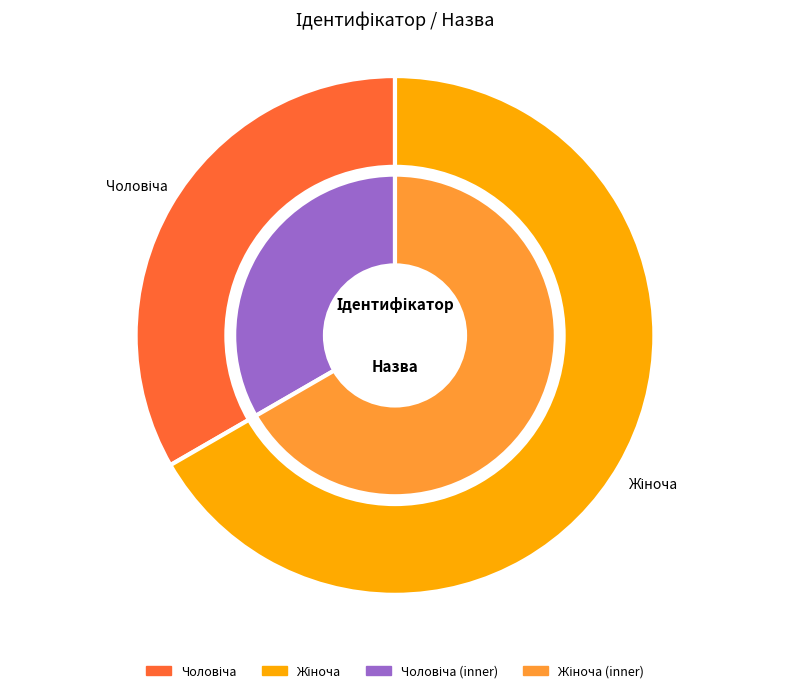

What percentage is the Жіноча slice, to the nearest percent?

67%